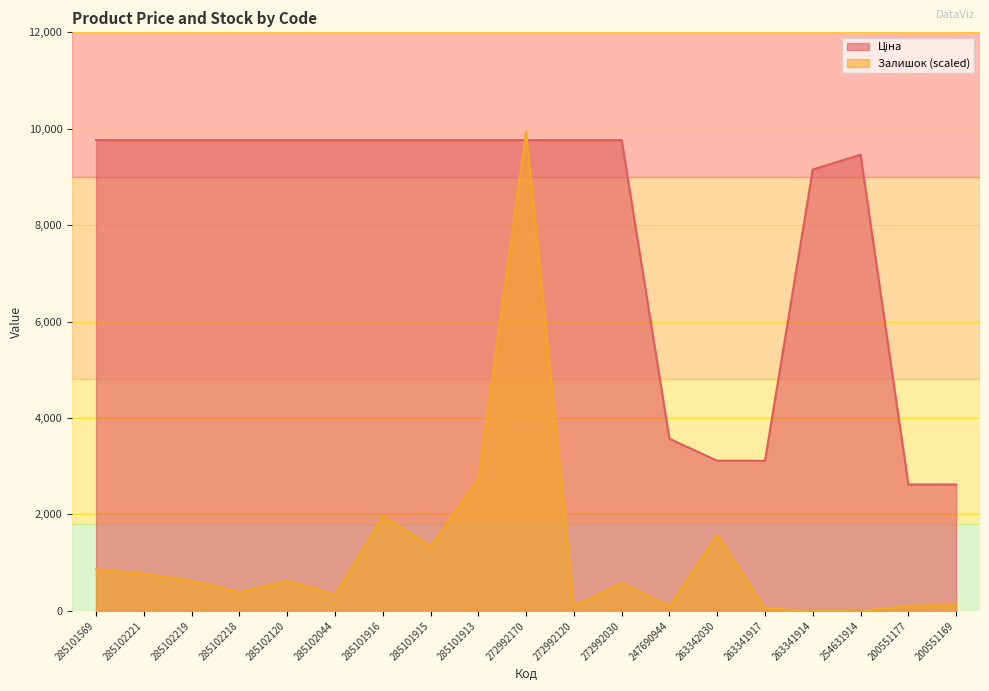

Between 285102120 and 272992120, which series saw the biggest shift?

Залишок (scaled)